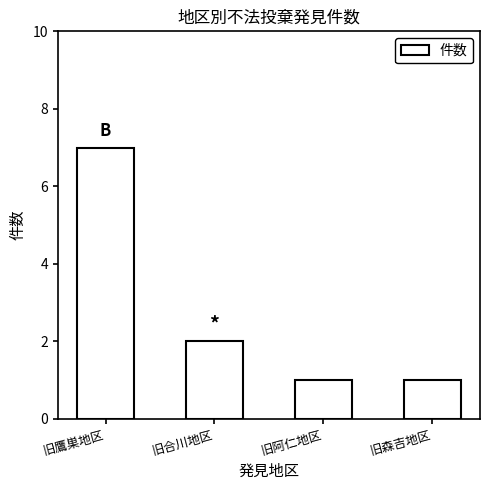

What is the value of the 4th bar from the left?

1